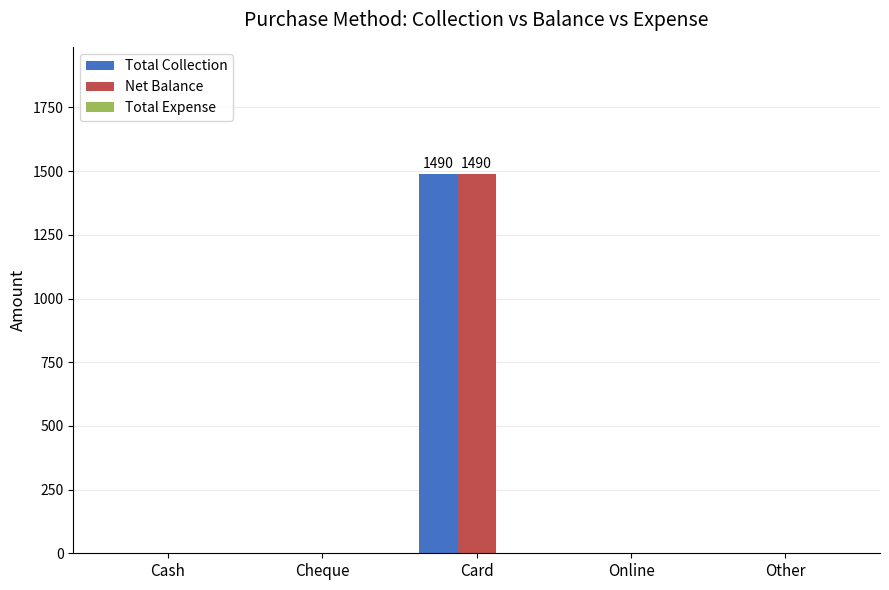

True or false: Net Balance has a value of 0 at Other.

True